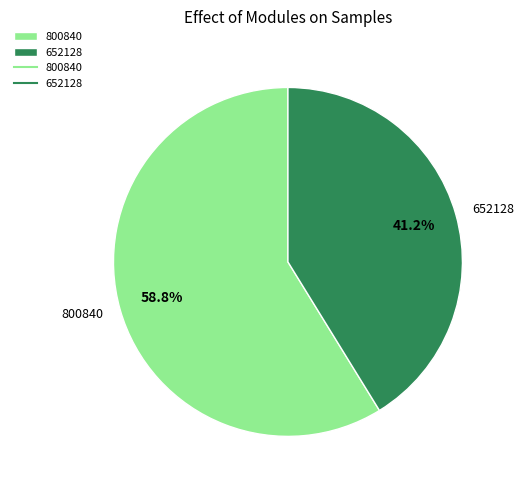

Which slice is the largest?

800840